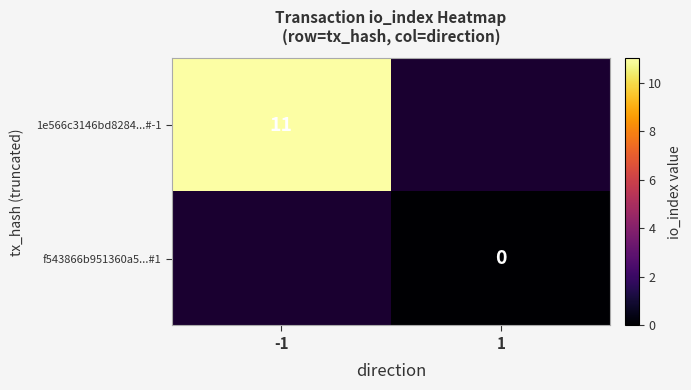

The value of 1e566c3146bd8284...#-1 at -1 is 3. True or false?

False